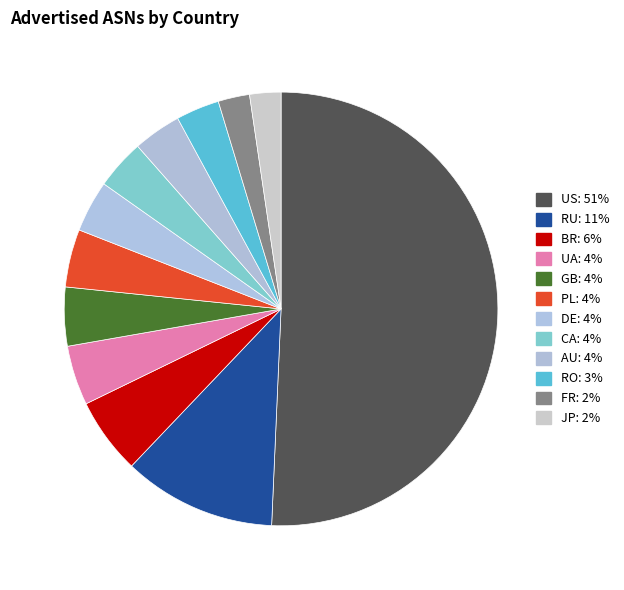

To the nearest percent, what is the difference between the DE and US slice percentages?

47%